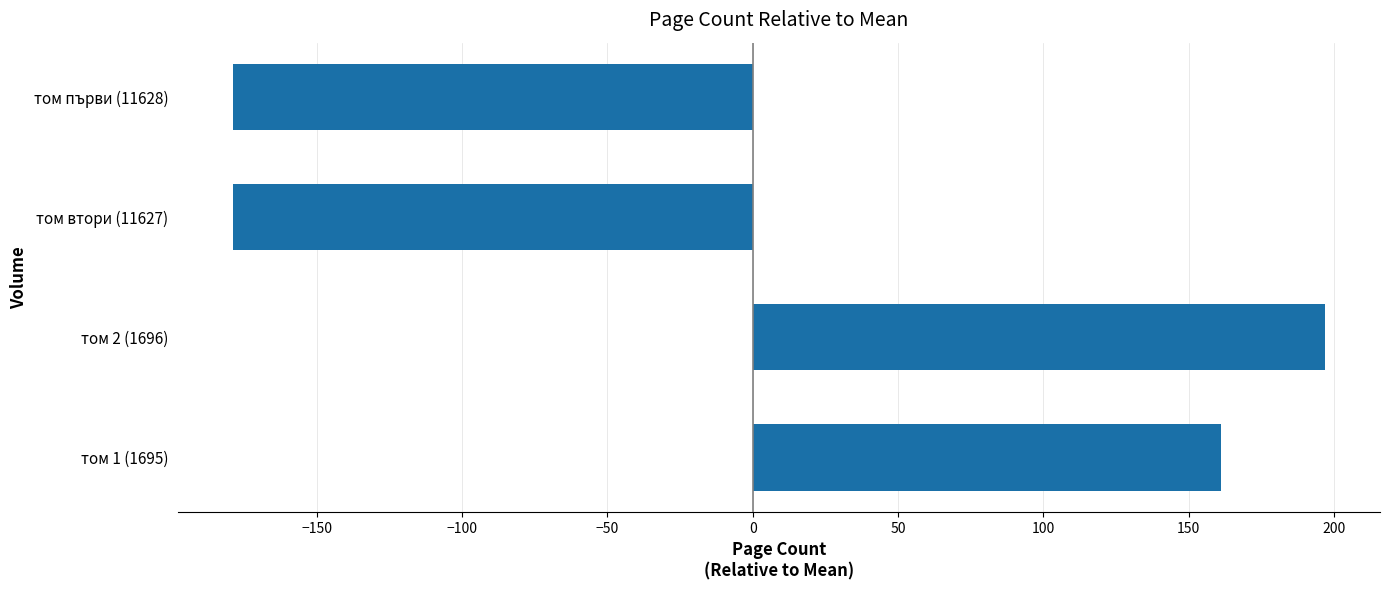

What is the difference between the values at том 1 (1695) and том първи (11628)?

340